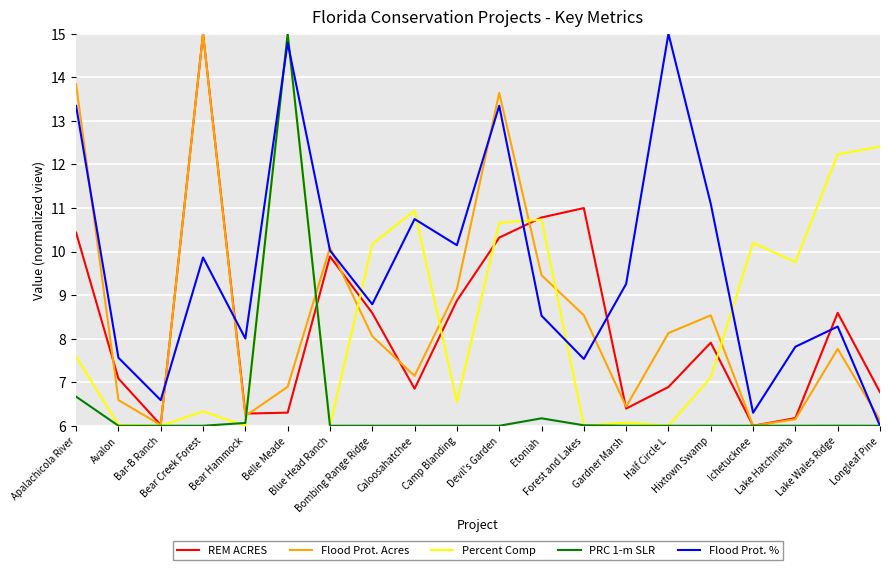

How many values in the Flood Prot. % series are below 9?

10